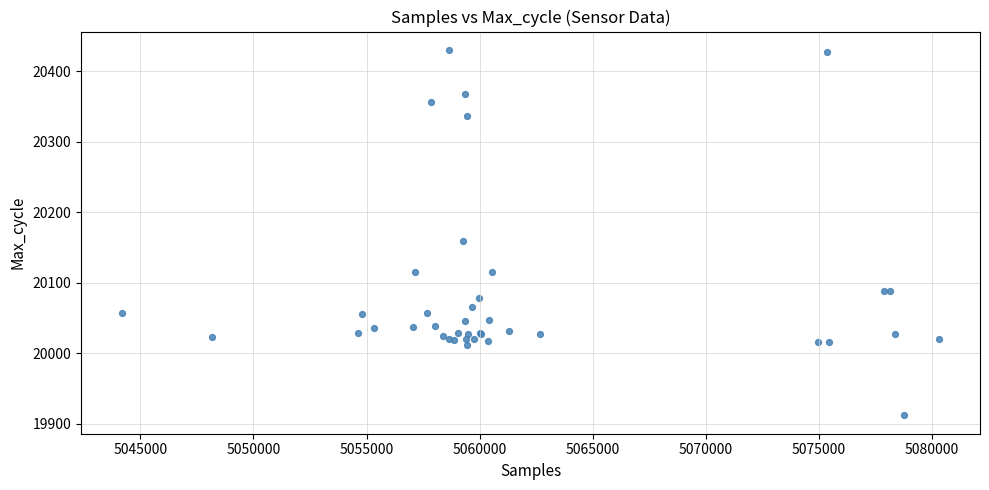

What Y value in the scatter plot is closest to 20171?

20159